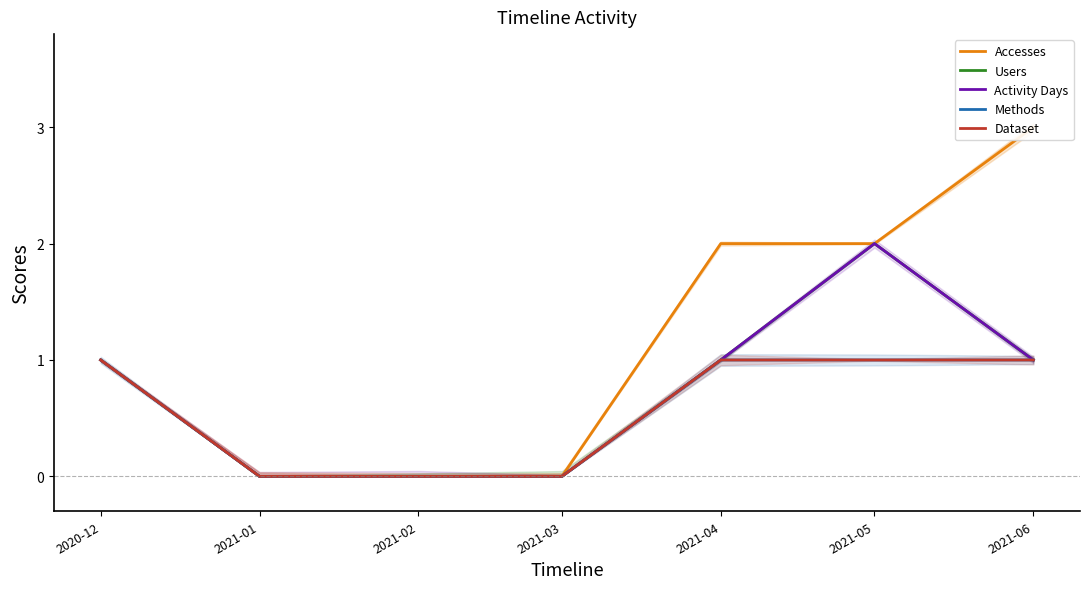

Rank the categories by Users value from highest to lowest.

2021-05, 2020-12, 2021-04, 2021-06, 2021-01, 2021-02, 2021-03